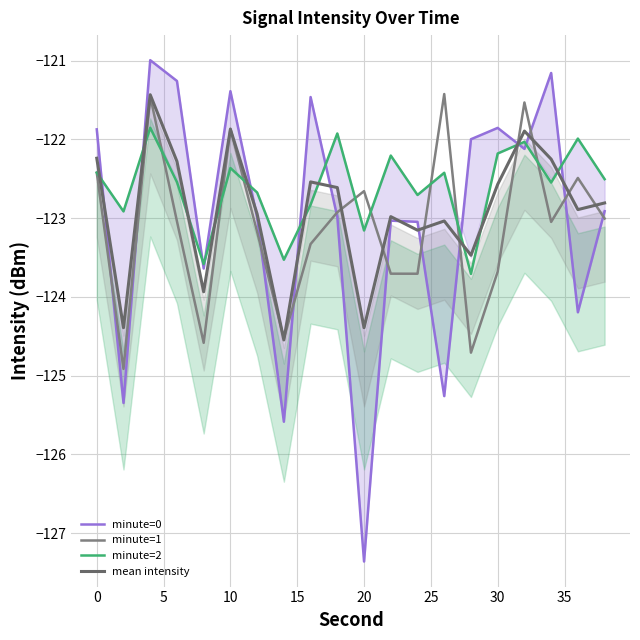

How many interior local peaks does the minute=2 series have?

7